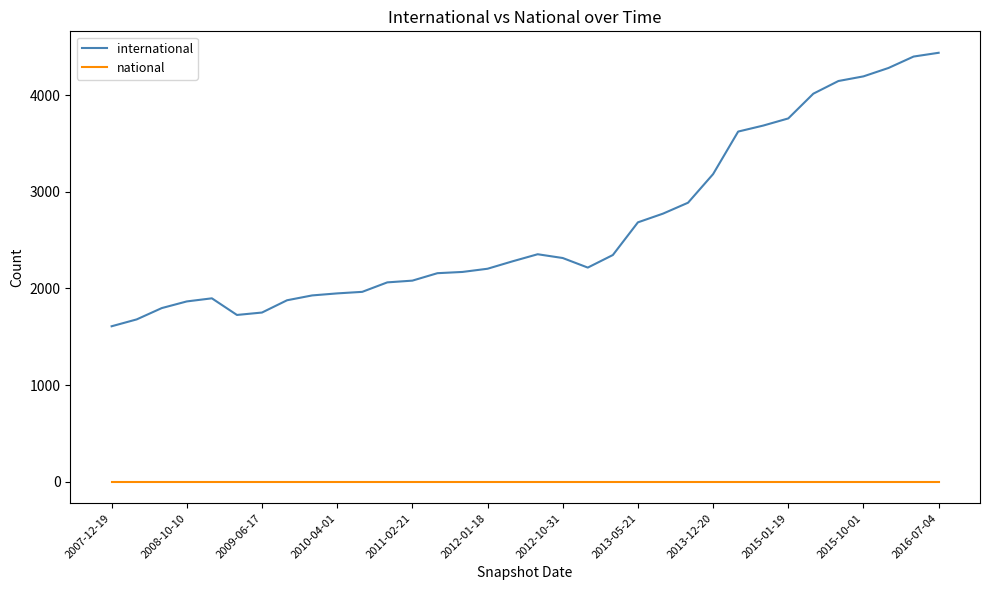

True or false: international and national intersect in this chart.

False